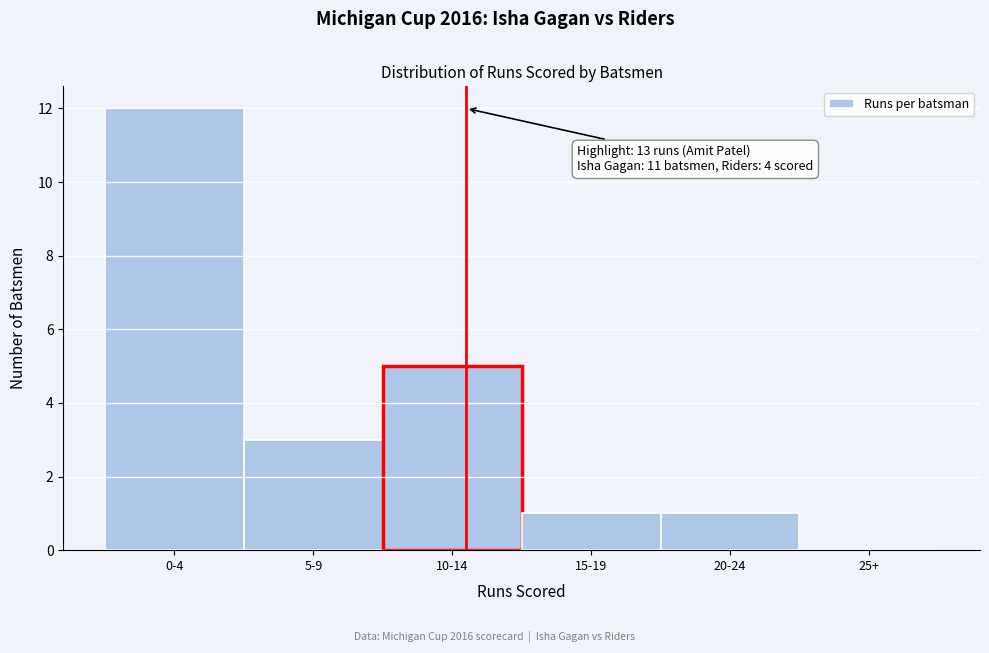

Reading left to right, what are all the values shown in this chart?

0-4=12	5-9=3	10-14=5	15-19=1	20-24=1	25+=0